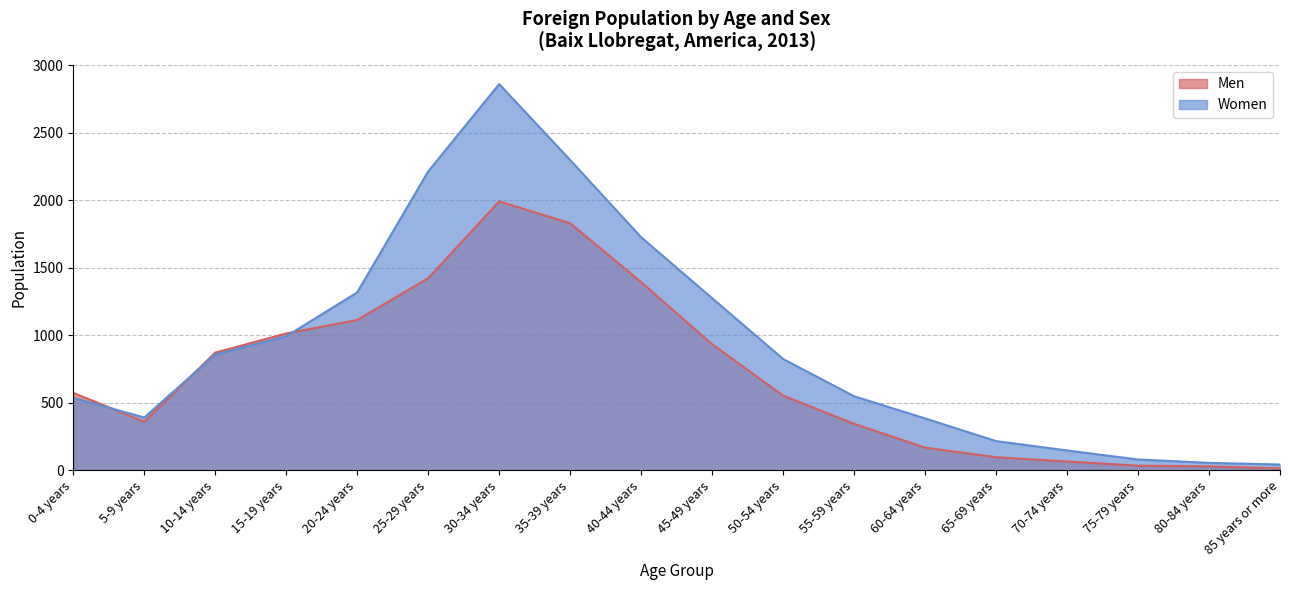

What is the minimum value shown in the chart?

14